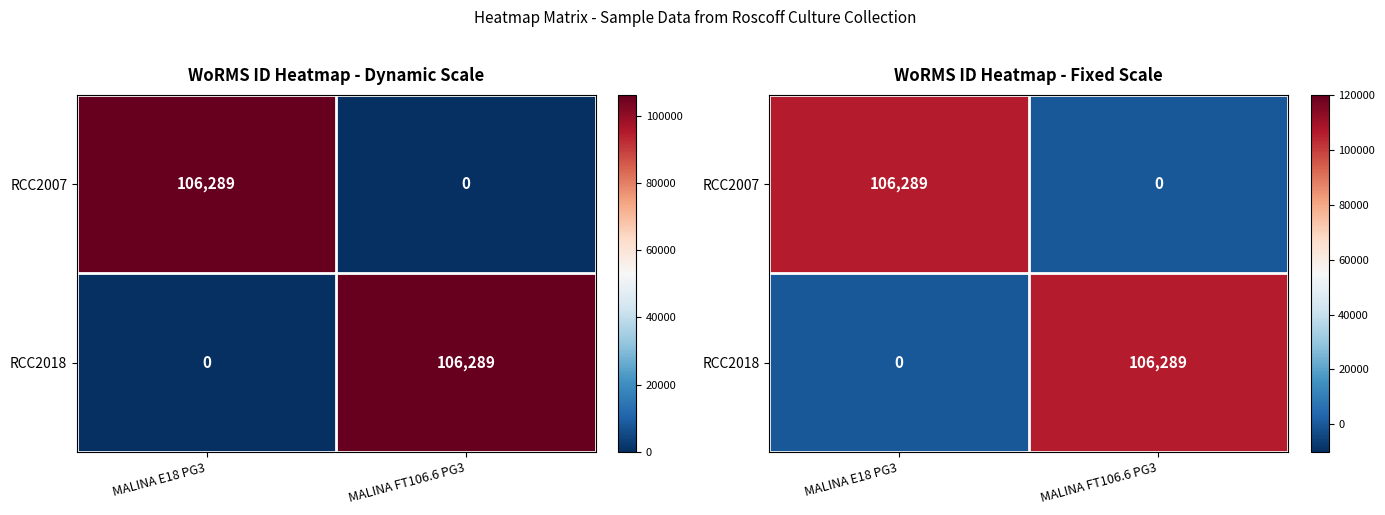

What is the total value across all series at MALINA FT106.6 PG3?

106289